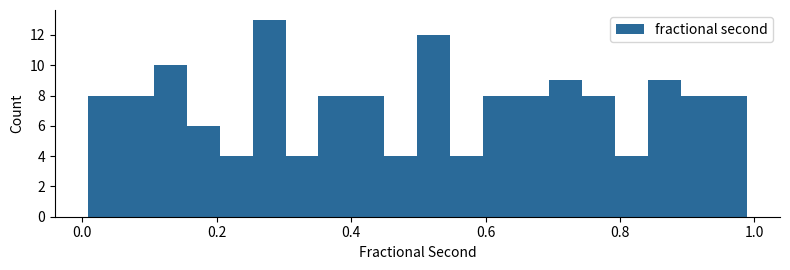

Around what value on the x-axis is the tallest bar? Give the approximate position of its centre, as read against the axis.

0.28